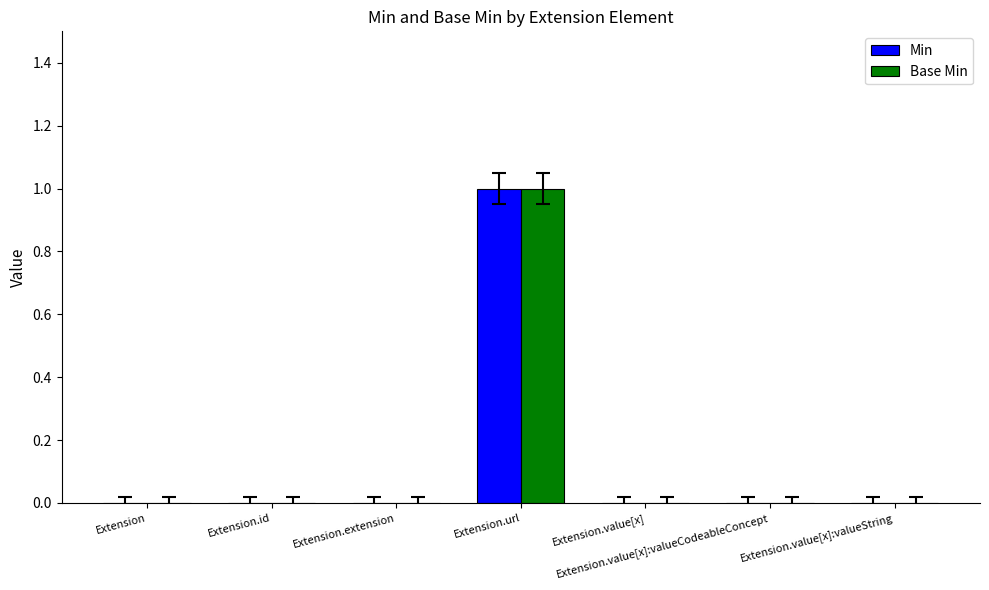

Is it true that Min equals 0 at Extension.value[x]:valueCodeableConcept?

True